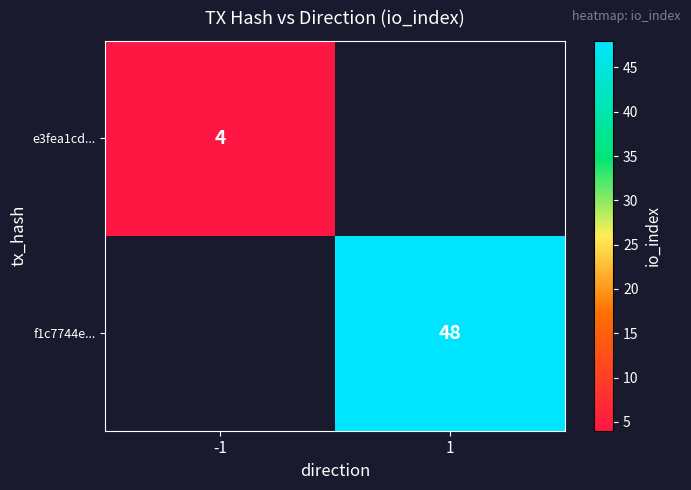

The value of f1c7744e... at 1 is 82. True or false?

False